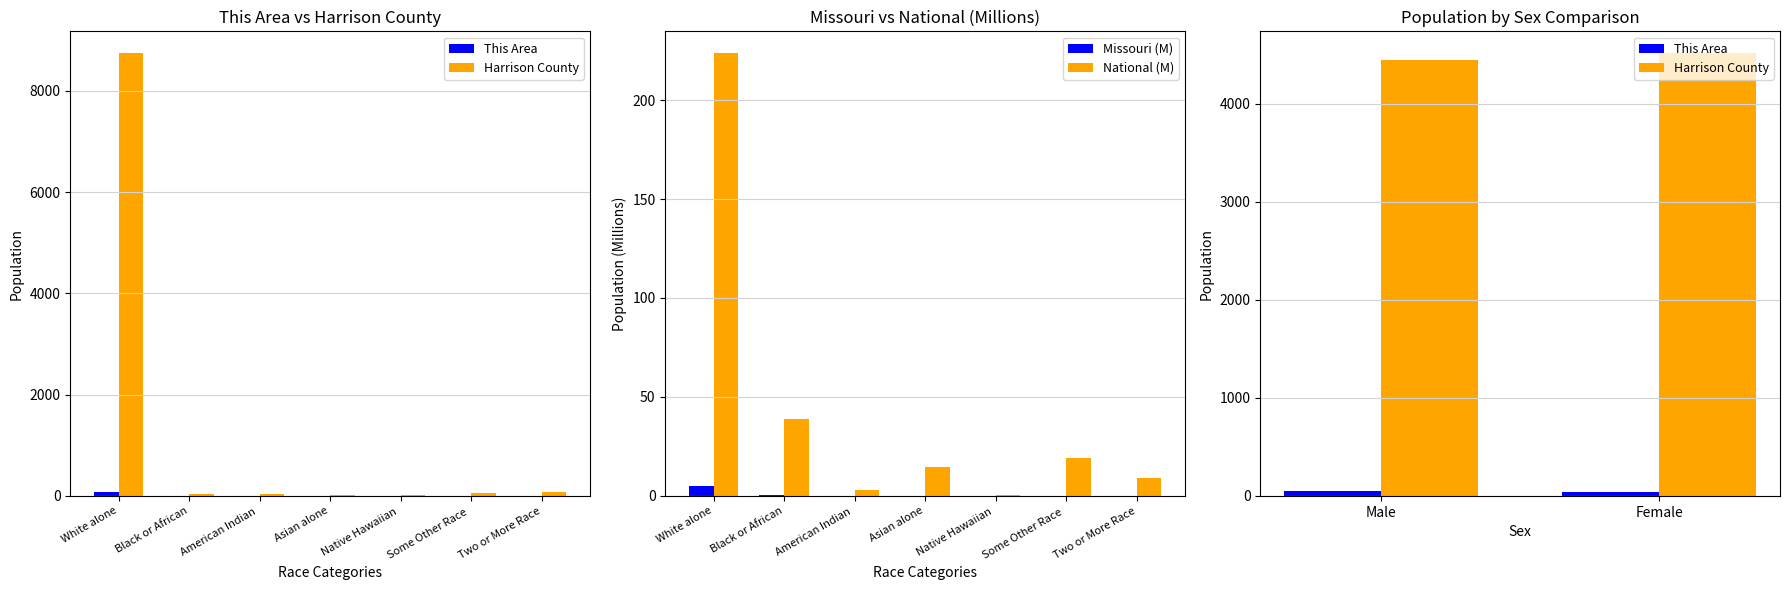

Which category has the highest value in the National (M) series?

White alone